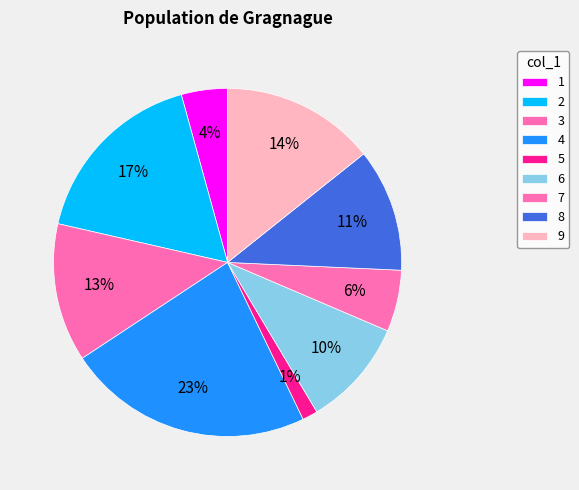

How many segments does this pie chart have?

9